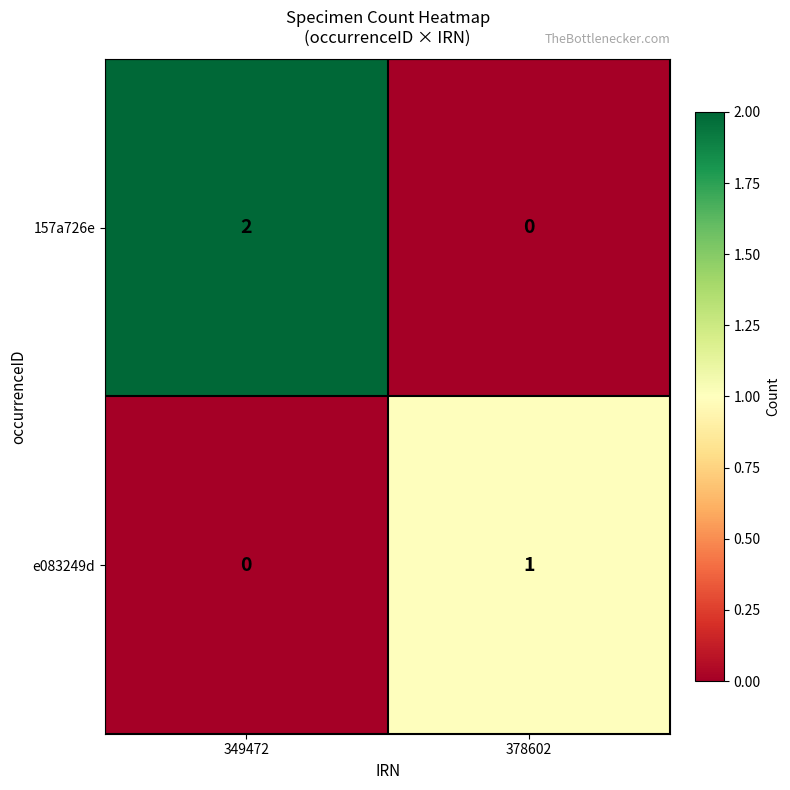

Between 349472 and 378602, which series saw the biggest shift?

157a726e